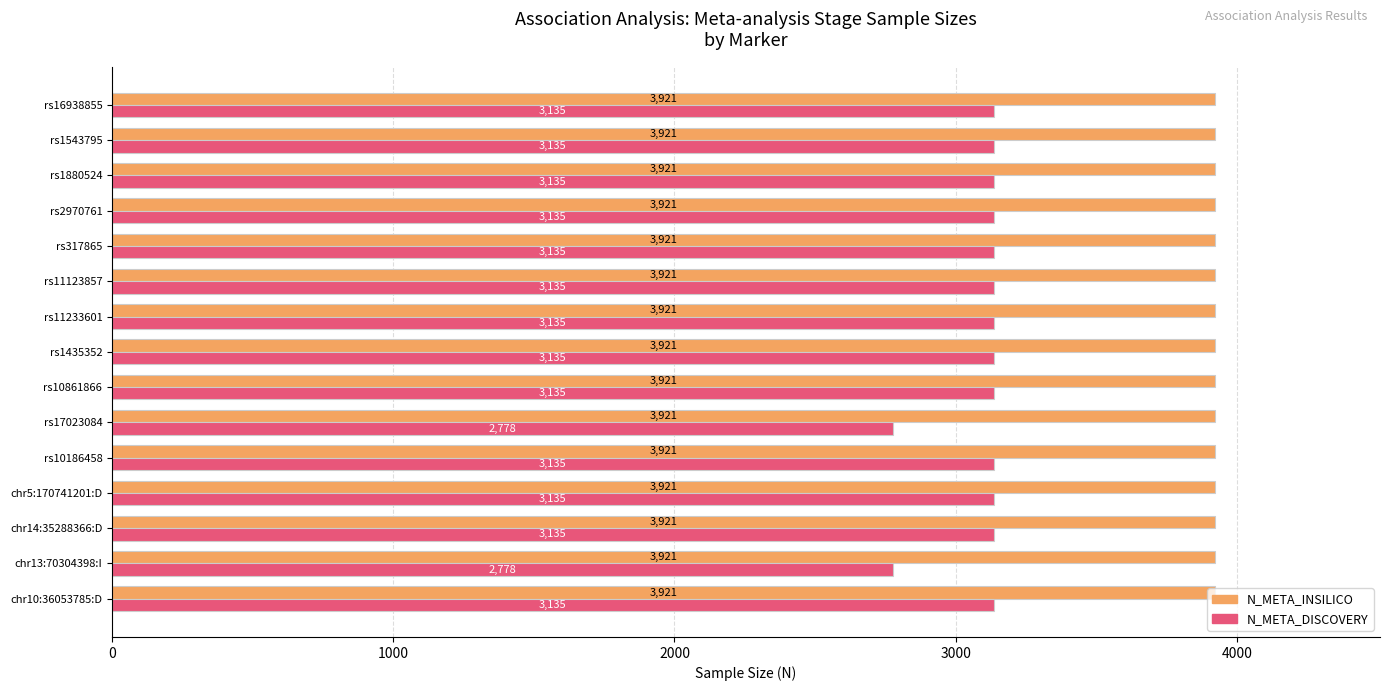

Which series has the widest spread of values?

N_META_DISCOVERY